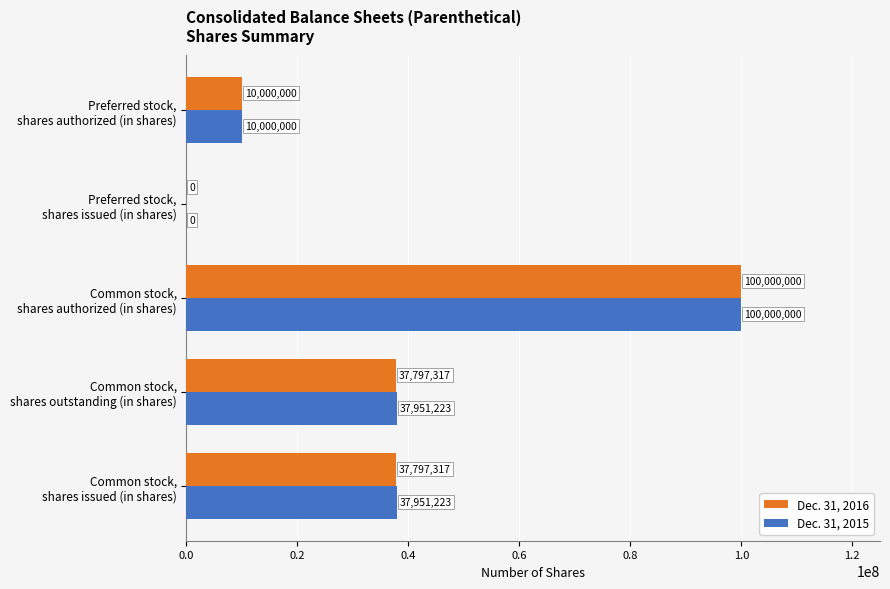

What is the maximum value for Dec. 31, 2016?

100000000